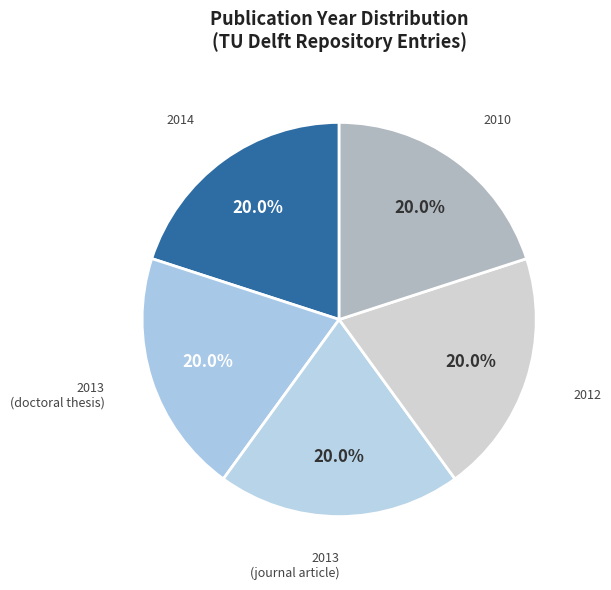

Count the number of slices in the pie.

5